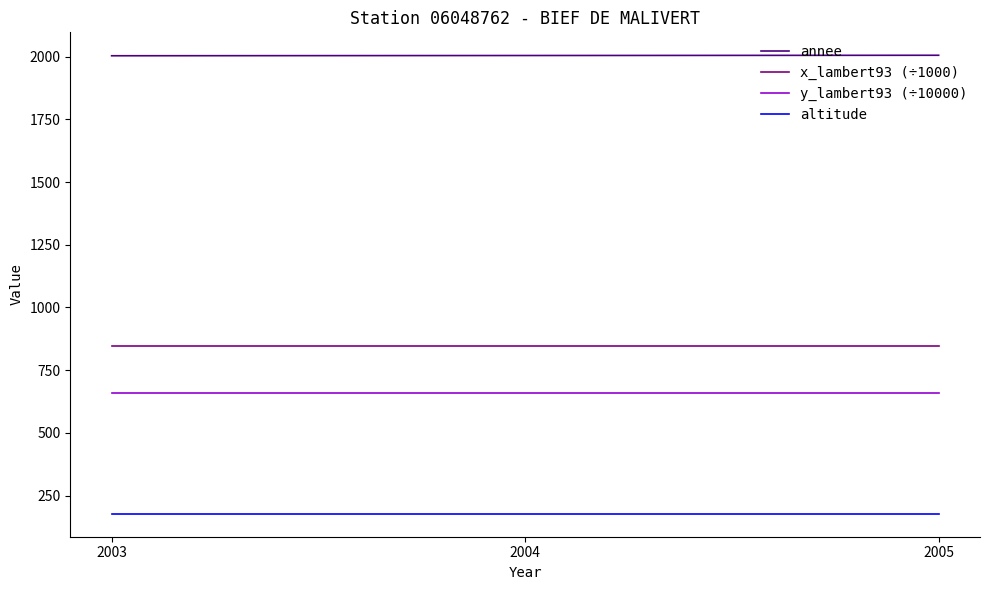

At how many categories does at least one series exceed 1149?

3